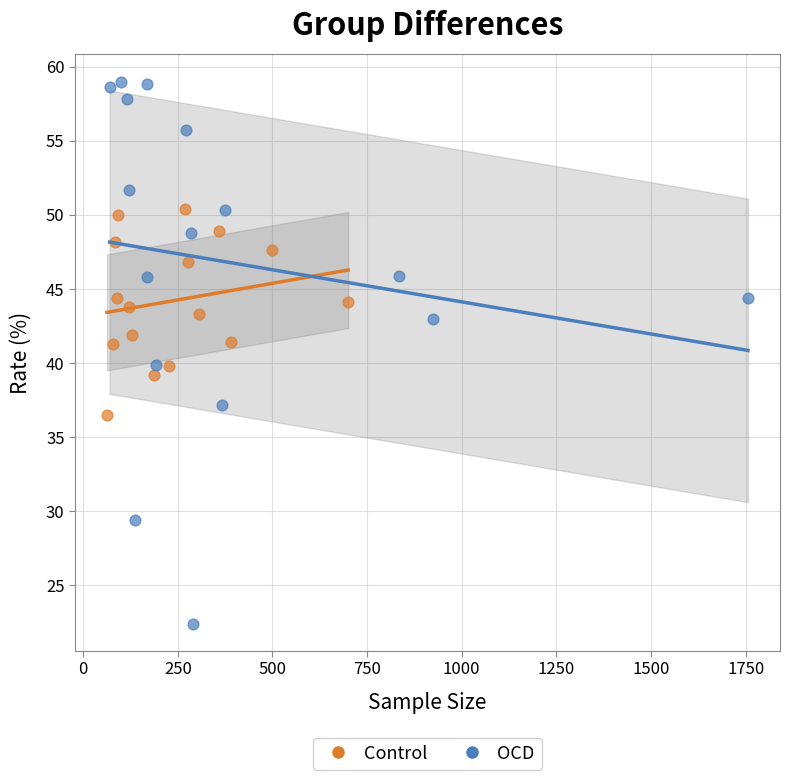

Which series contains the lowest Y value?

OCD